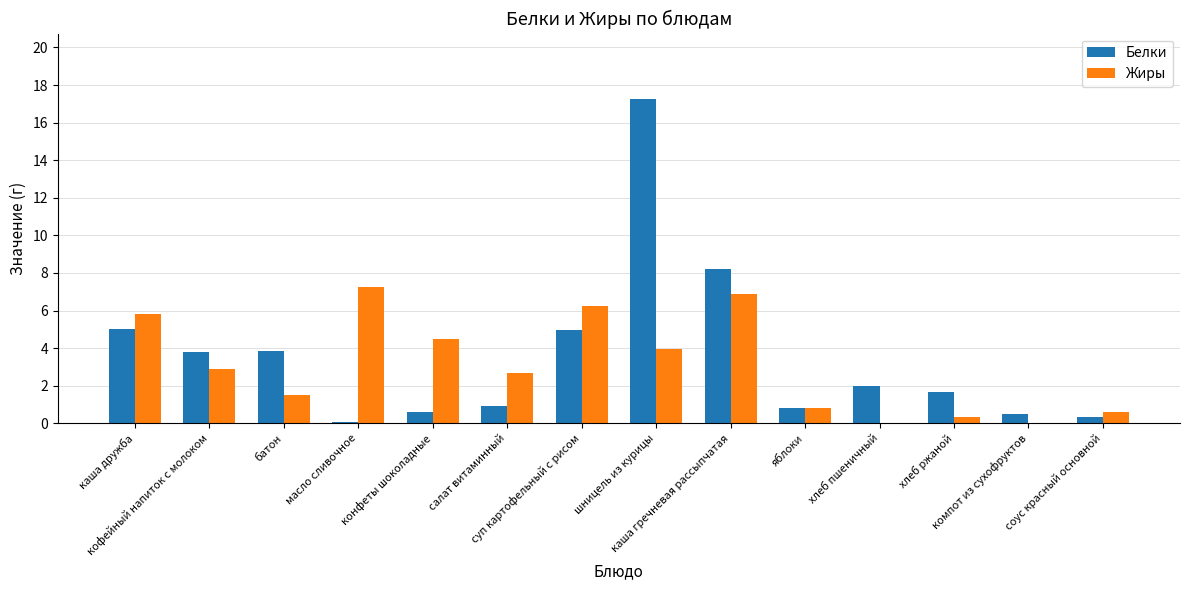

How many groups of bars are there?

14